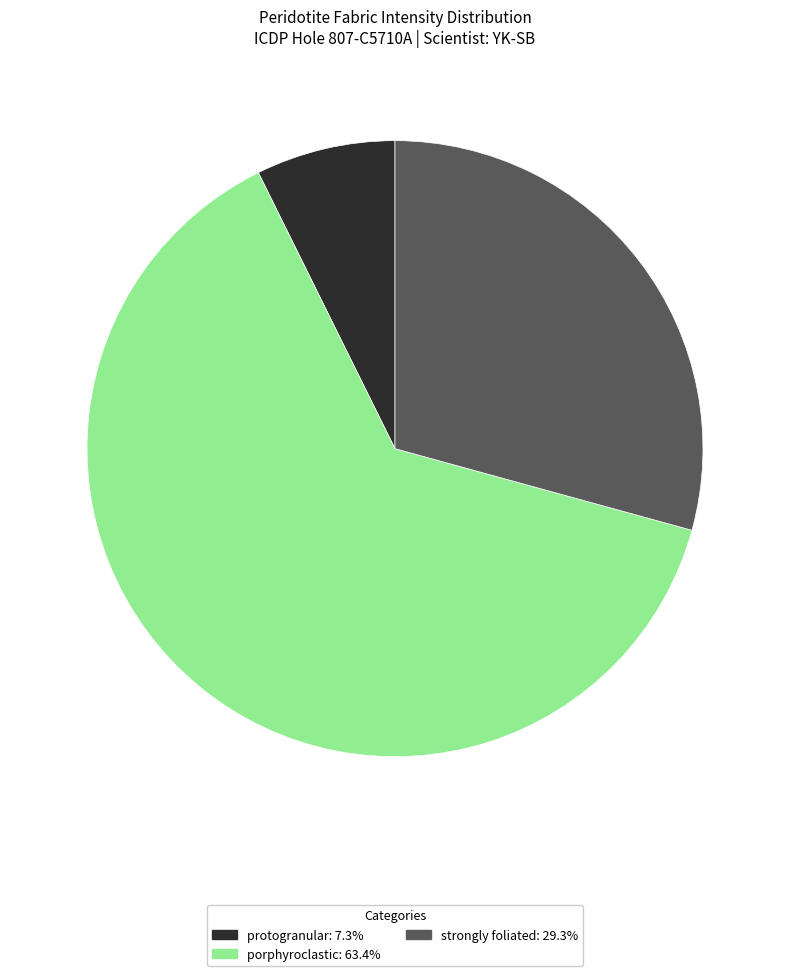

What is the ratio of the value at porphyroclastic: 63.4% to the value at protogranular: 7.3%?

8.7